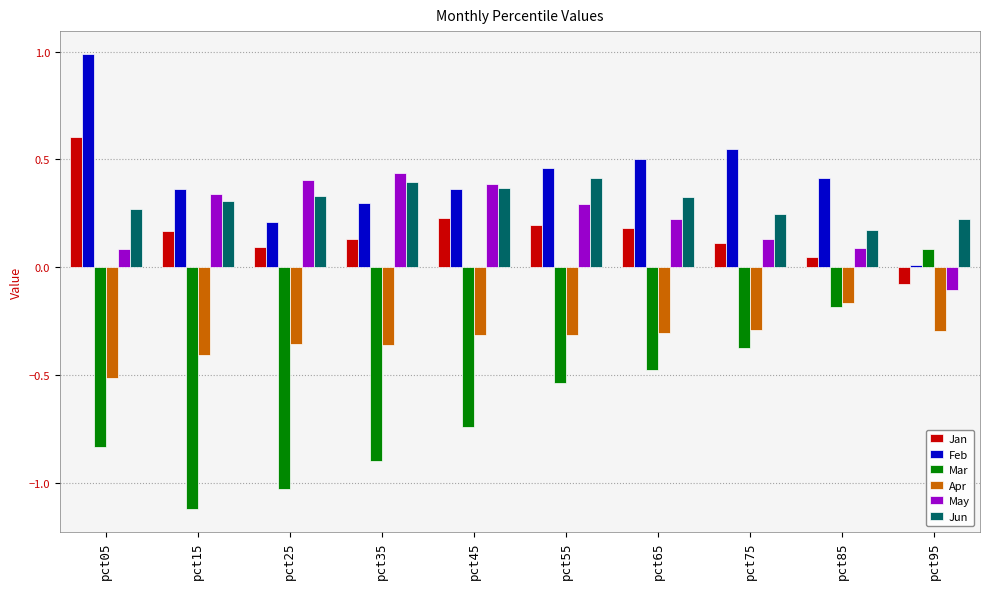

Is the value of Mar at pct65 greater than the value of Jan at pct95?

No